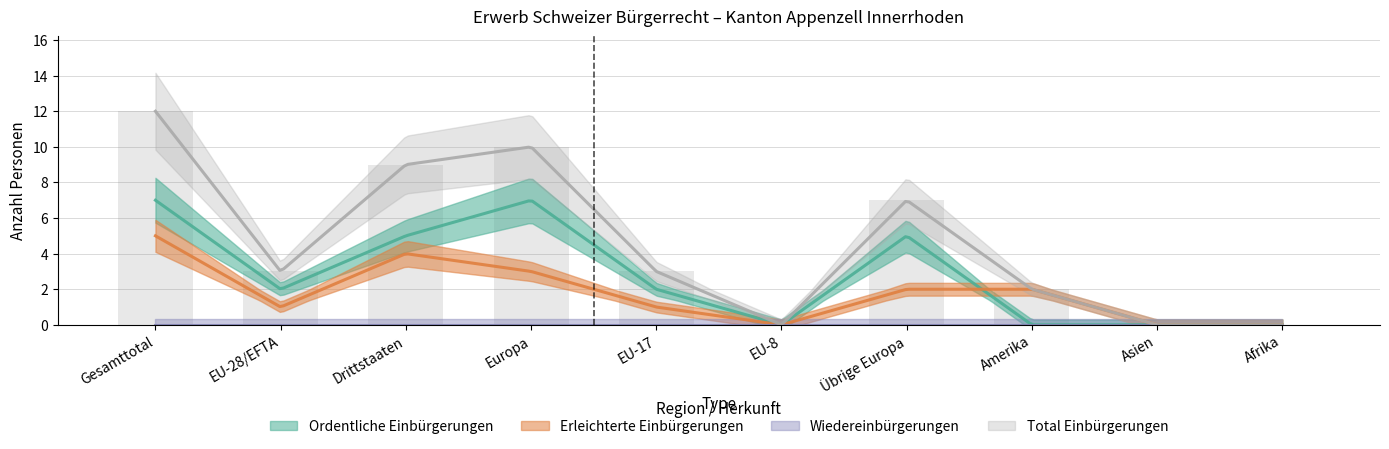

What is the sum of all Total Einbürgerungen values?

46